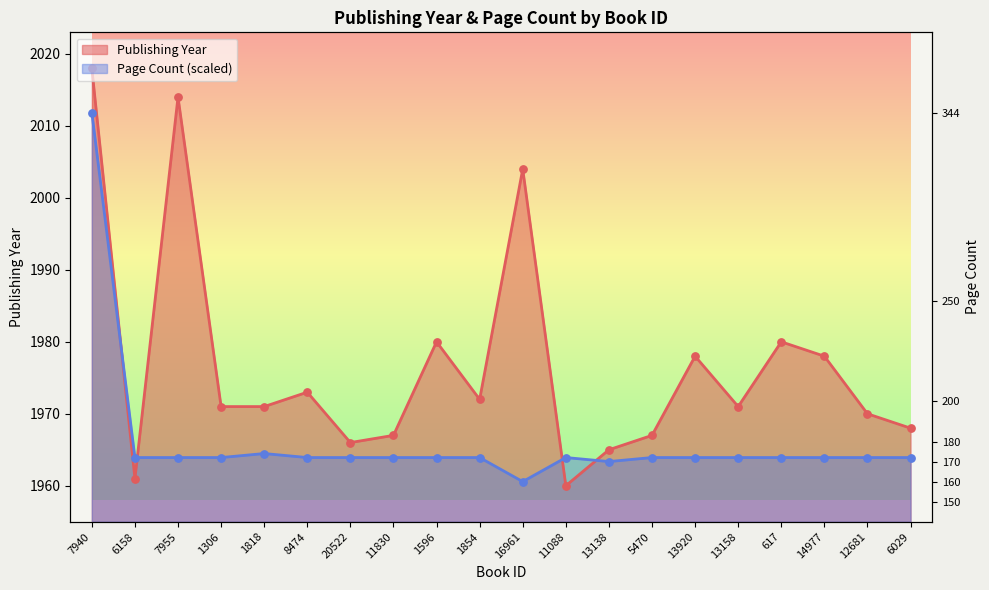

Which series has the largest total across all categories?

publishingYear